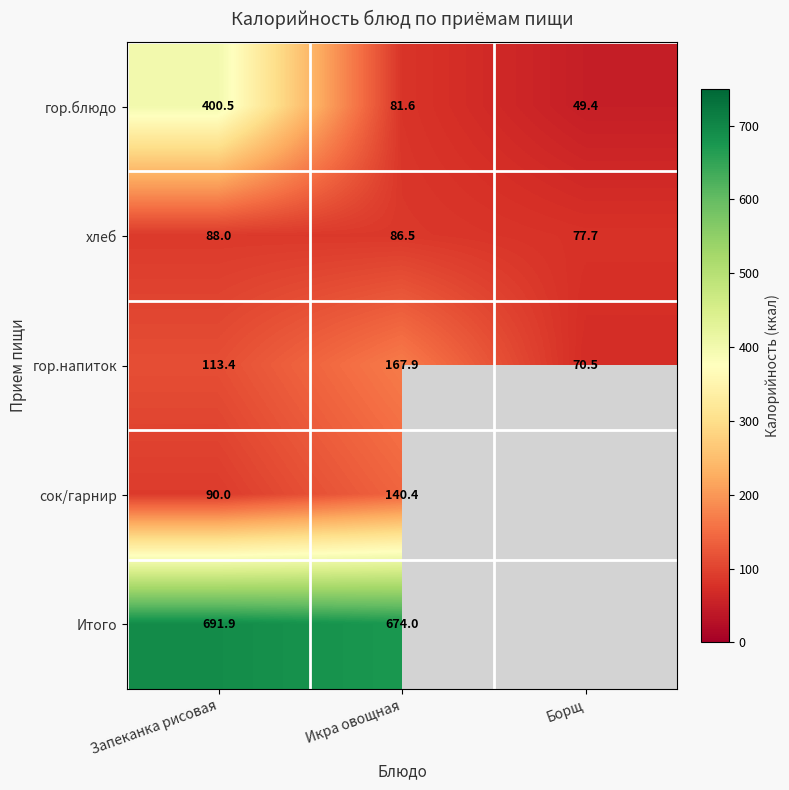

What is the total value across all series at Борщ?

197.6